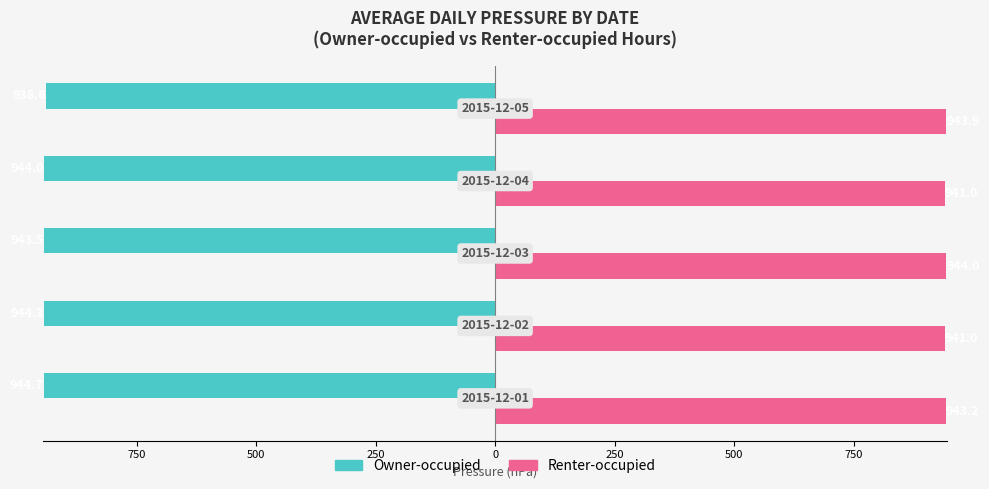

What are all the series names shown in the legend?

Owner-occupied, Renter-occupied